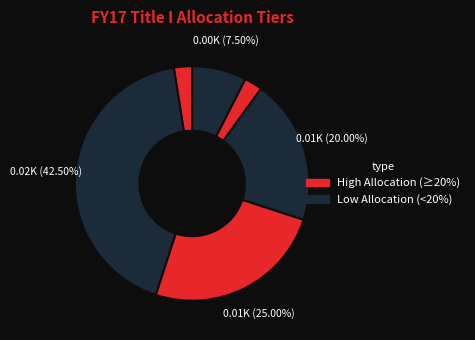

How many segments does this pie chart have?

6